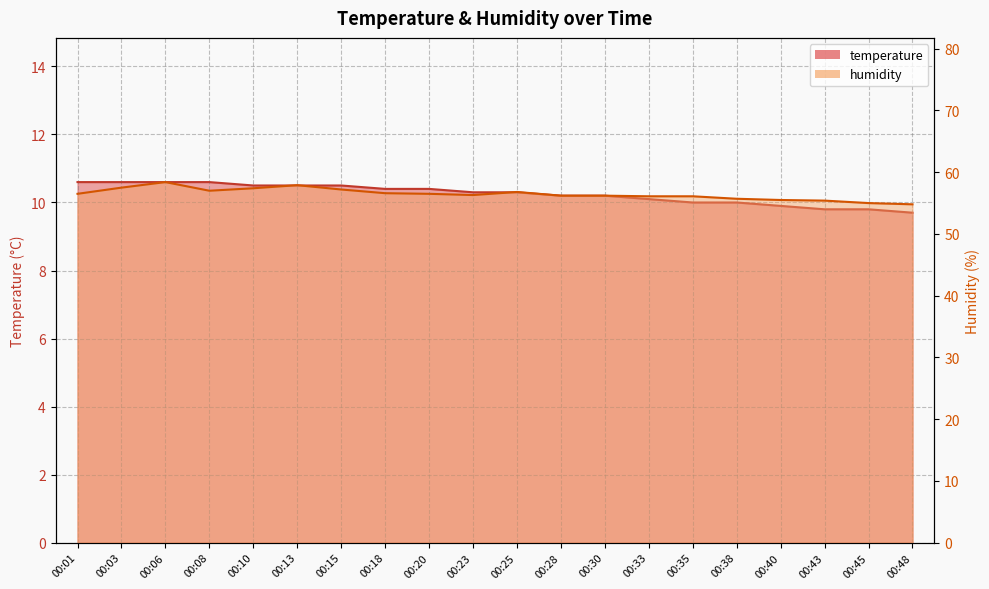

Does the chart display data point markers on the line(s)?

No